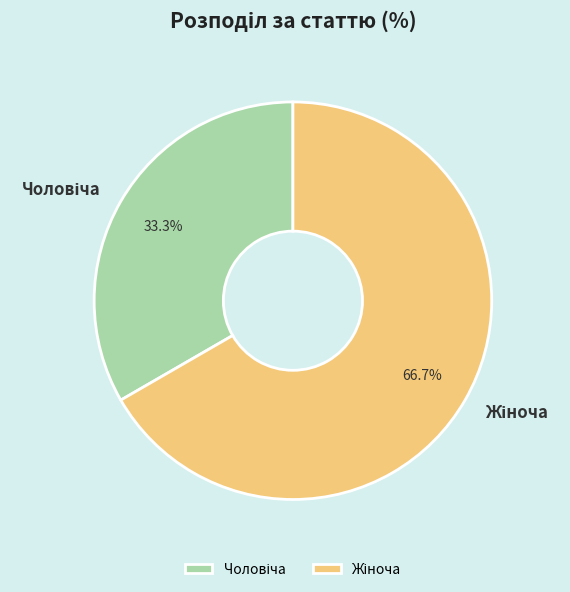

Count the number of slices in the pie.

2